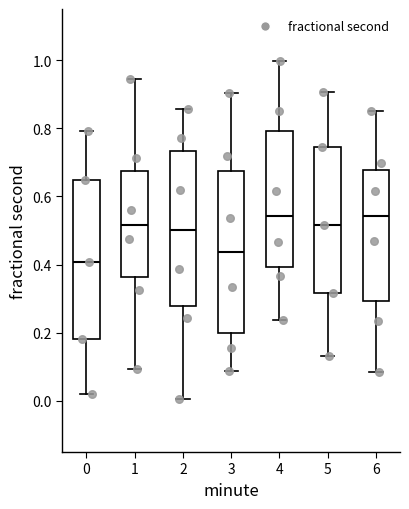

Reading left to right, read every box against the y-axis: the position of its median line, the range the box covers, and the ends of its whiskers. The values are not printed on the chart, so give them approximately, as read against the axis.

0: median 0.40, box 0.18 to 0.64, whiskers 0.02 to 0.80
1: median 0.52, box 0.36 to 0.68, whiskers 0.10 to 0.94
2: median 0.50, box 0.28 to 0.74, whiskers 0.00 to 0.86
3: median 0.44, box 0.20 to 0.68, whiskers 0.08 to 0.90
4: median 0.54, box 0.40 to 0.80, whiskers 0.24 to 1.00
5: median 0.52, box 0.32 to 0.74, whiskers 0.14 to 0.90
6: median 0.54, box 0.30 to 0.68, whiskers 0.08 to 0.86